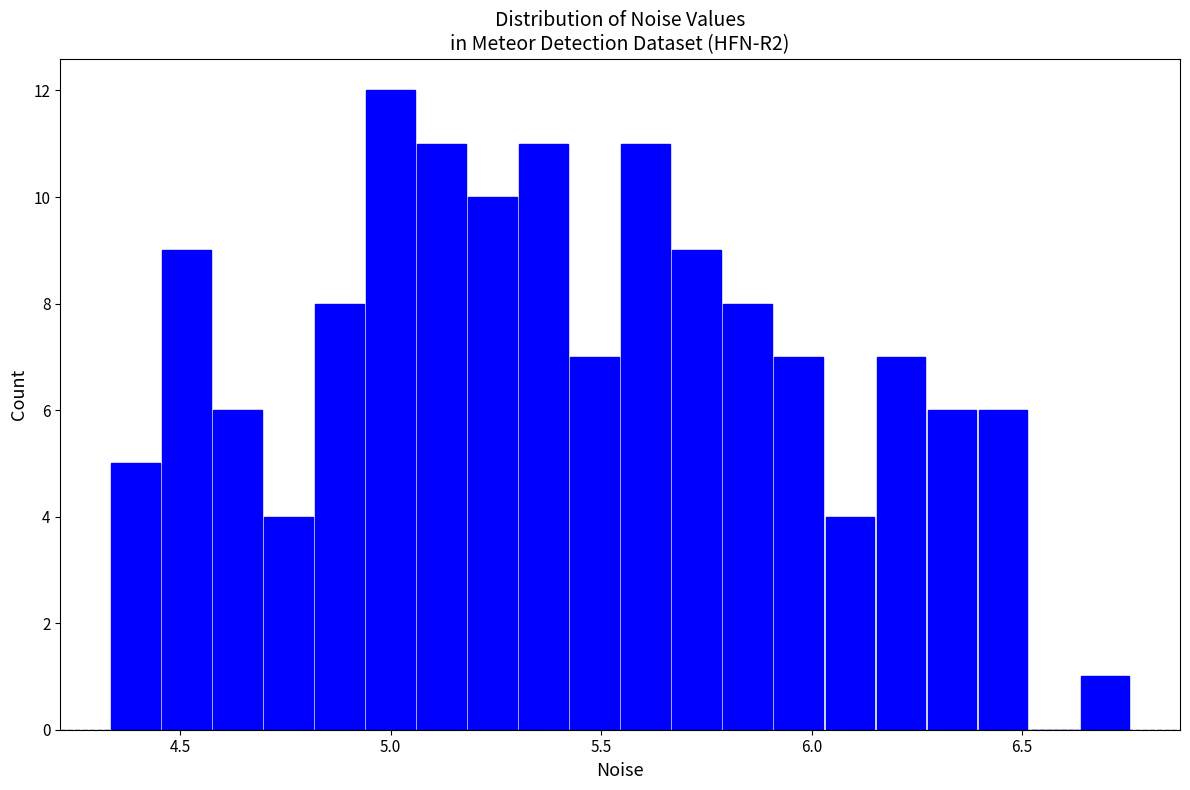

Around what value on the x-axis is the tallest bar? Give the approximate position of its centre, as read against the axis.

5.00